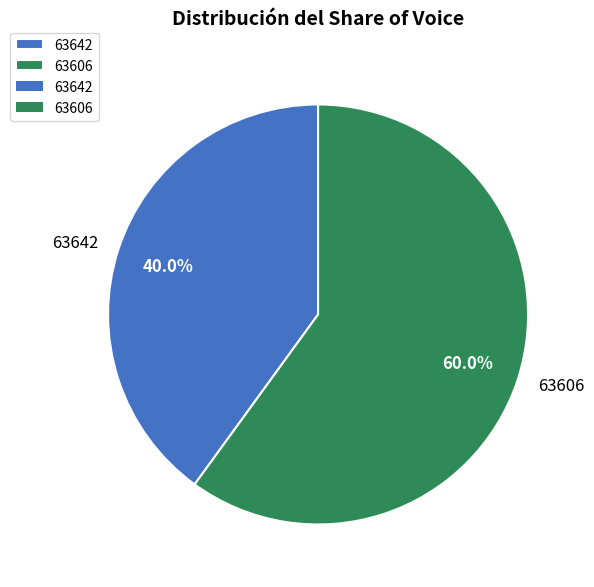

Approximately how many times larger is the value at 63606 compared to 63642?

1.5